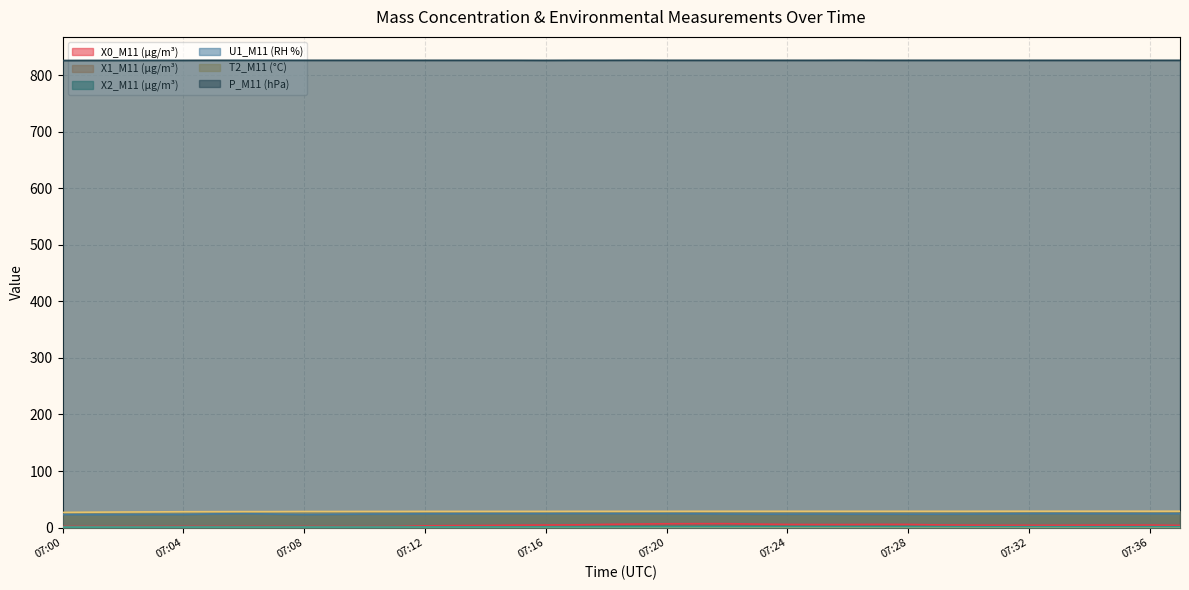

True or false: X0_M11 (μg/m³) has a value of 3.3 at 07:05.

False